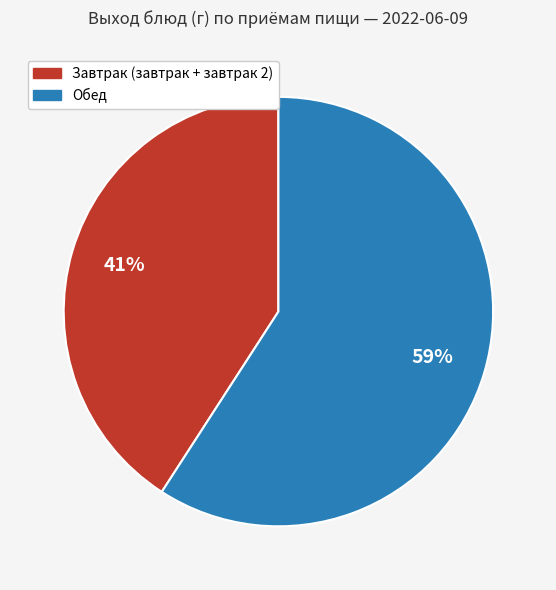

Does any single category account for the majority?

Yes